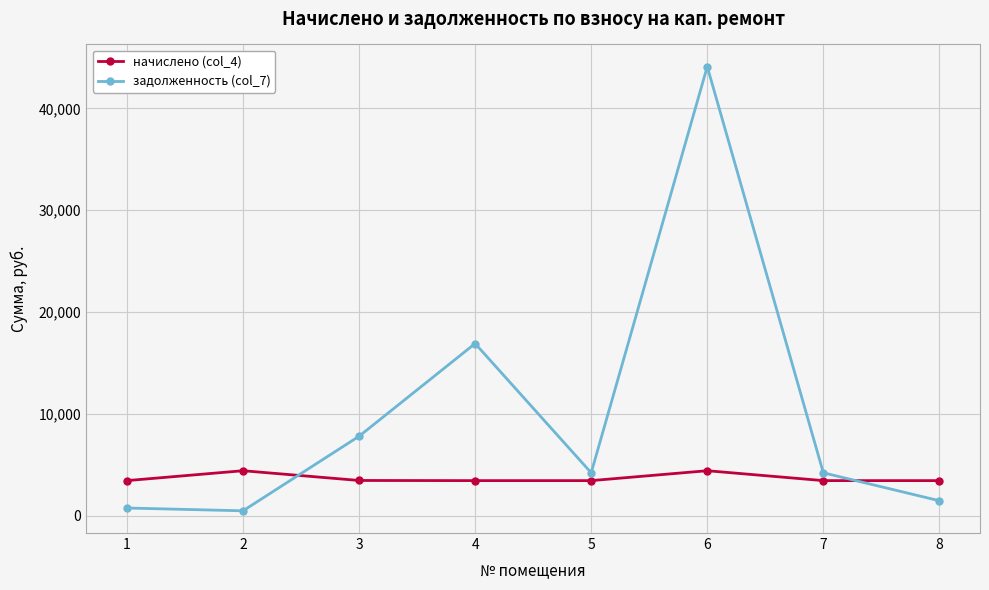

Rank the series by their maximum value, from lowest to highest.

начислено (col_4), задолженность (col_7)